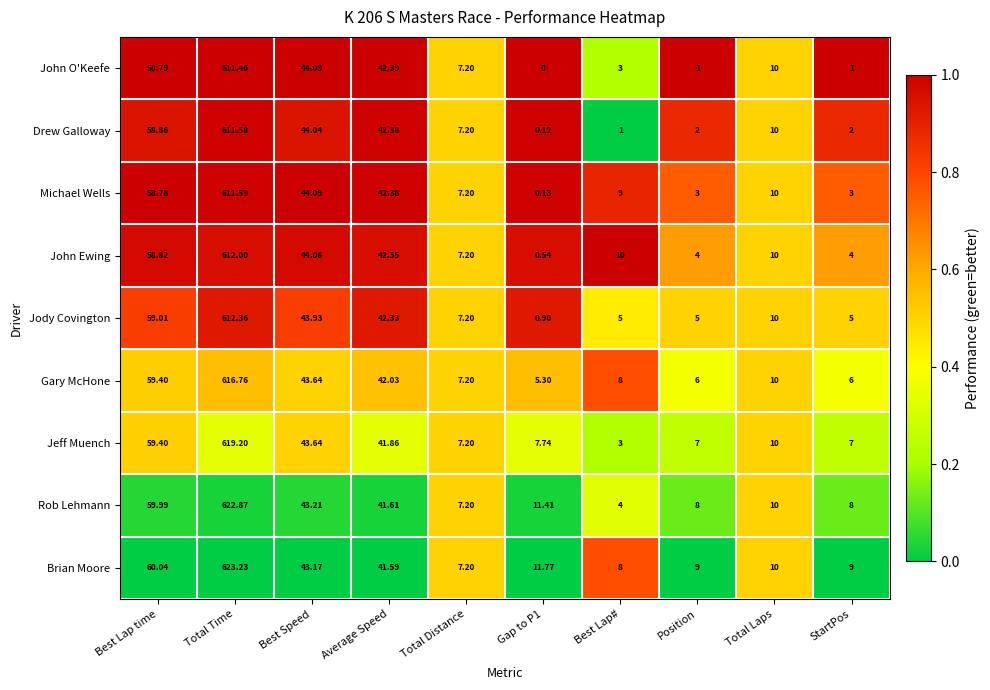

At which category is the sum across all series the highest?

Total Time